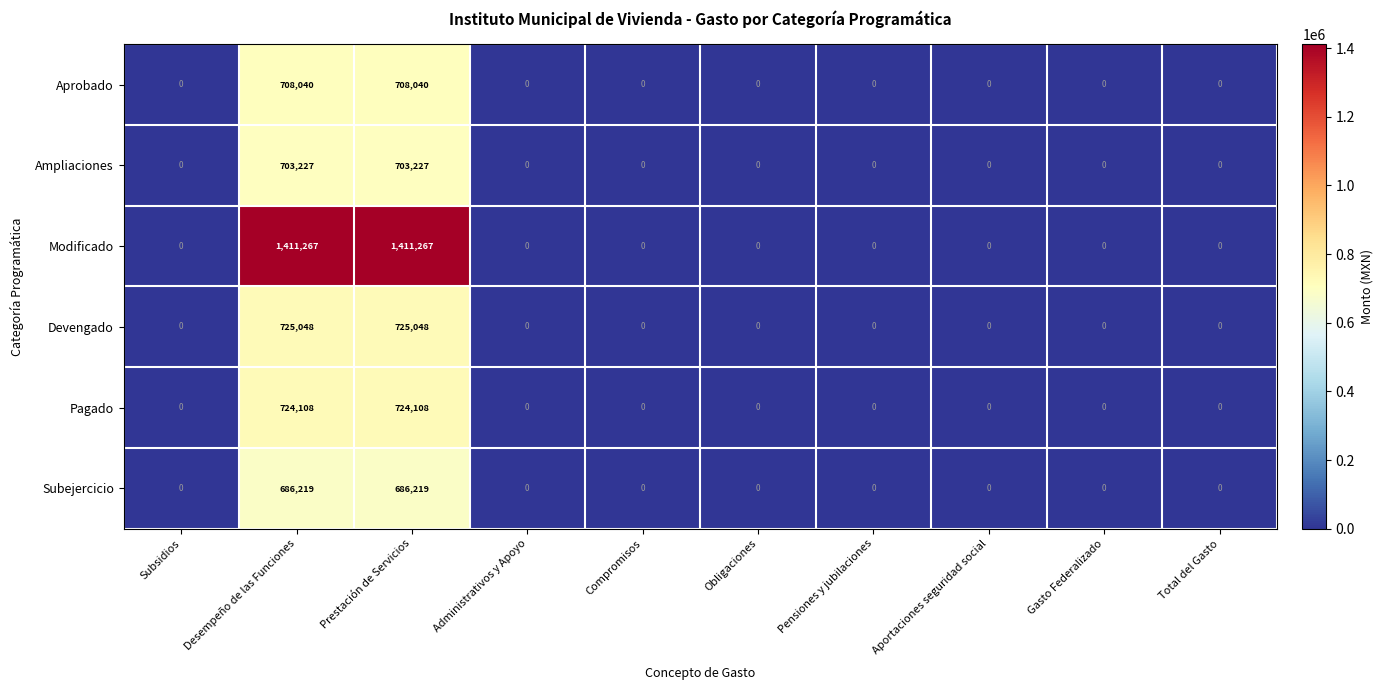

What is the total value across all series at Desempeño de las Funciones?

4957909